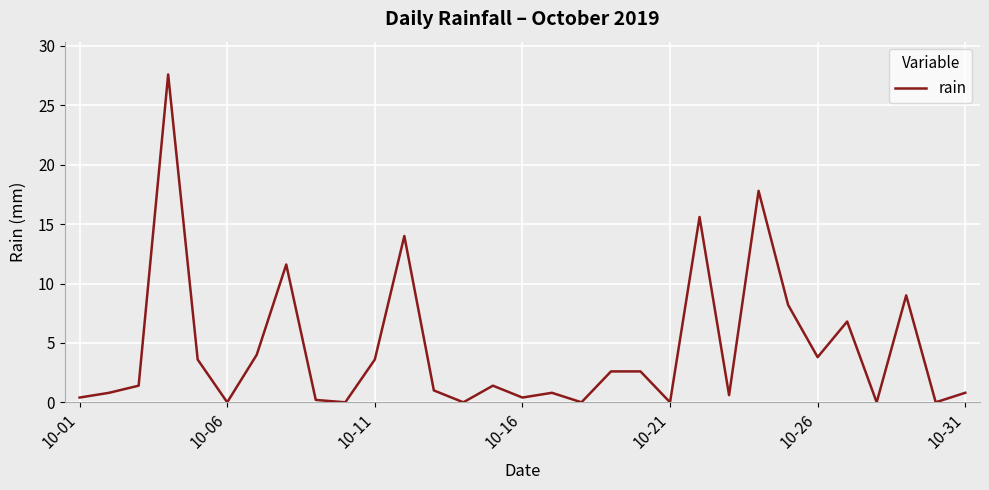

How many lines are shown in the chart?

1